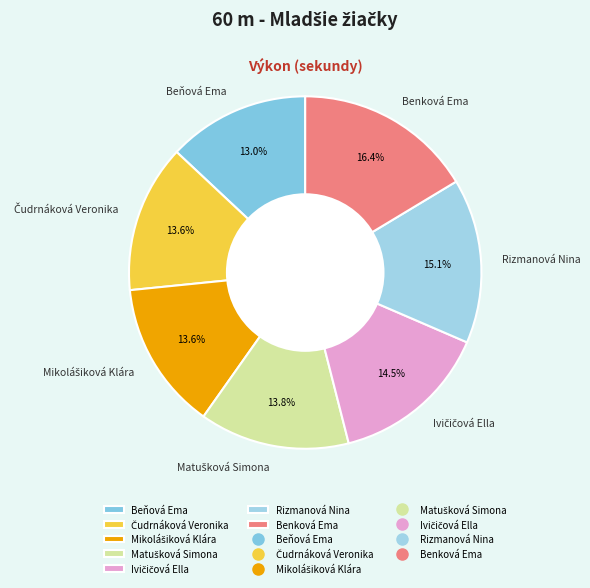

Is there a majority slice in this chart?

No